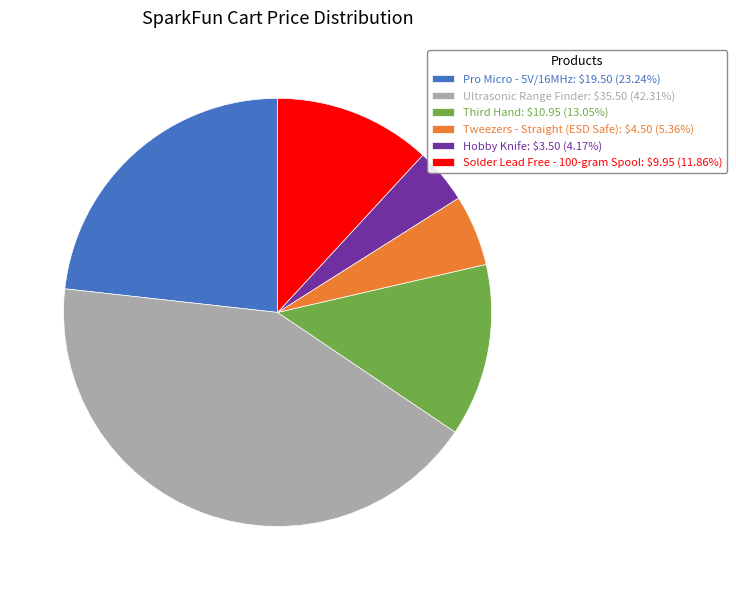

Is there any slice that represents more than half of the pie?

No